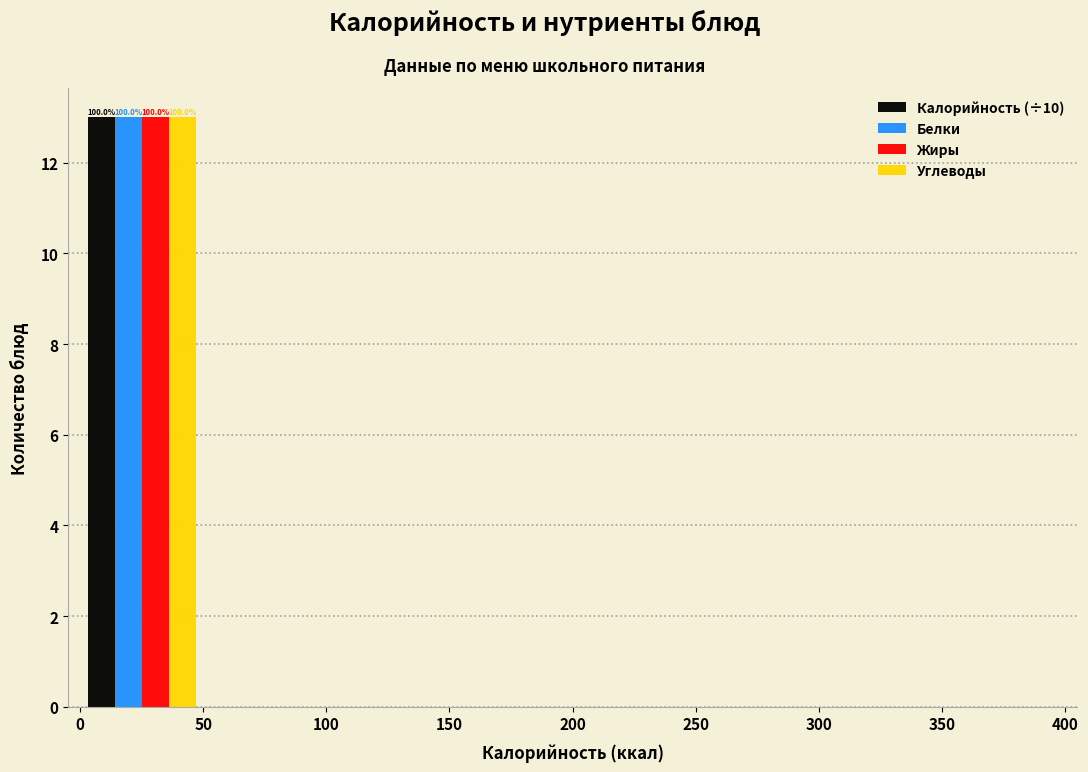

In the Углеводы series, which range on the x-axis has the tallest bar?

0 to 50